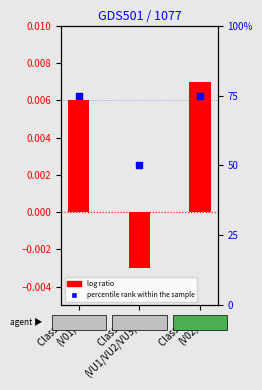

Which series has the widest spread of Y values?

percentile rank within the sample